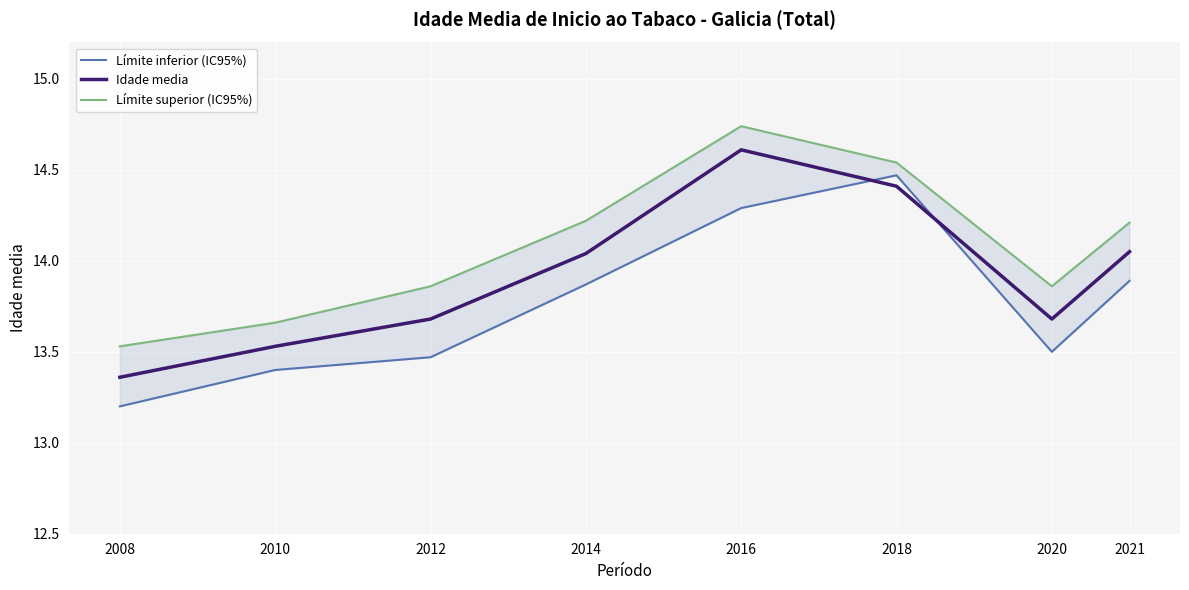

Is the value of Idade media at 2010 greater than the value of Límite superior (IC95%) at 2010?

No